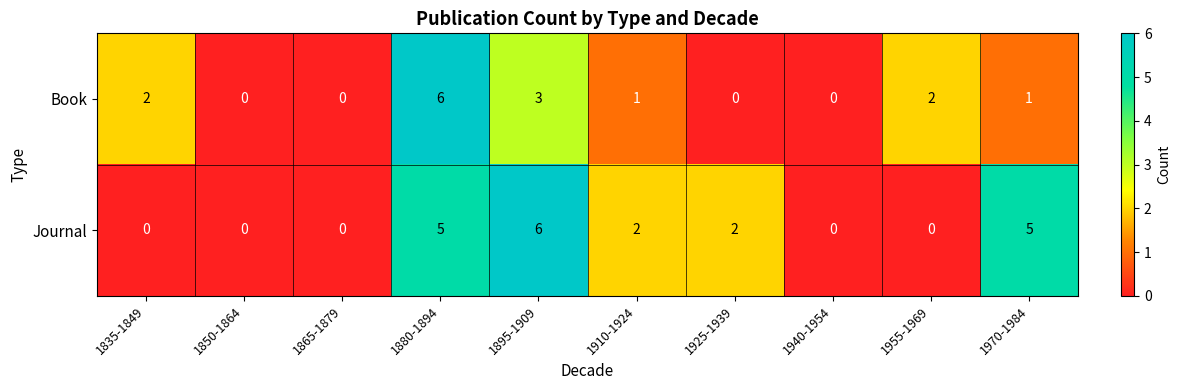

What is the difference between the highest and lowest values at 1970-1984?

4